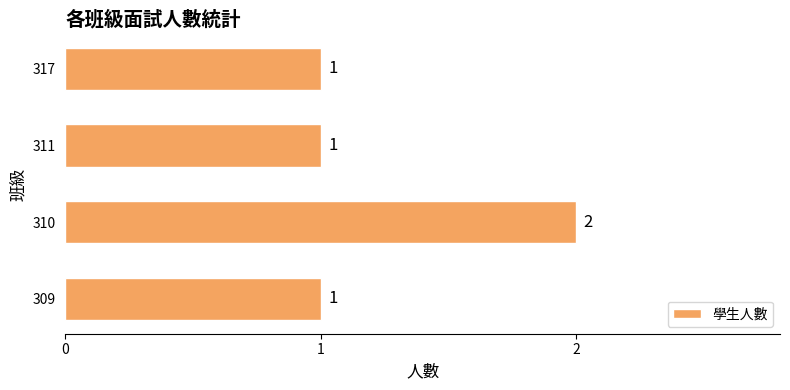

How many series are shown in this chart?

1